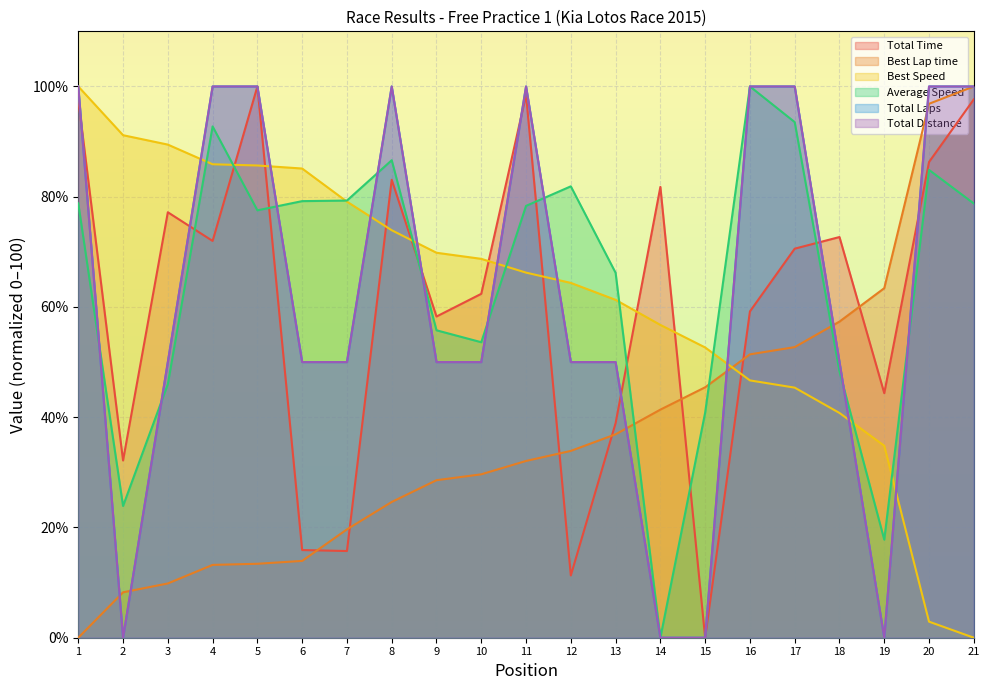

In Total Laps, how many points are higher than both neighbors (excluding endpoints)?

2